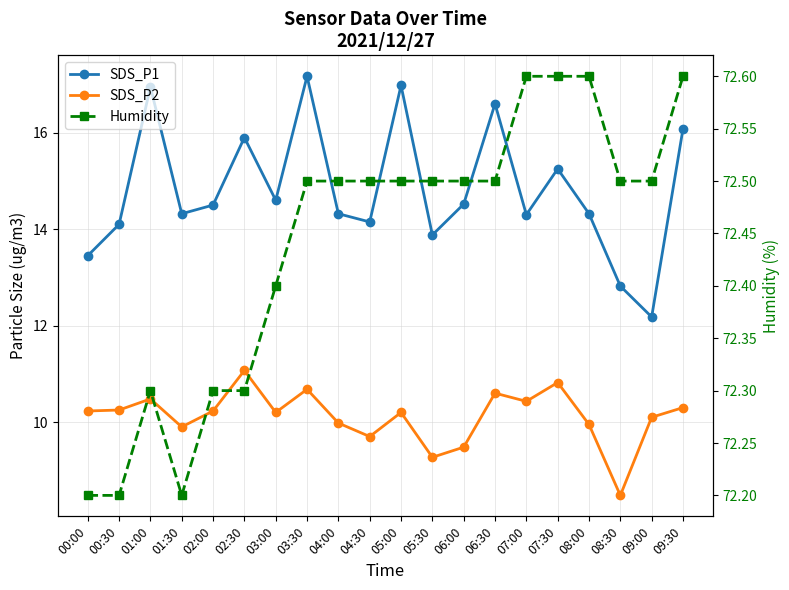

What is the minimum value for SDS_P2?

8.5